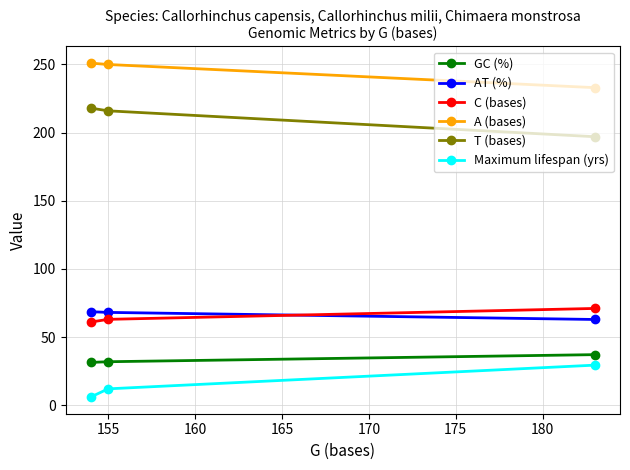

What is the minimum value for GC (%)?

31.4